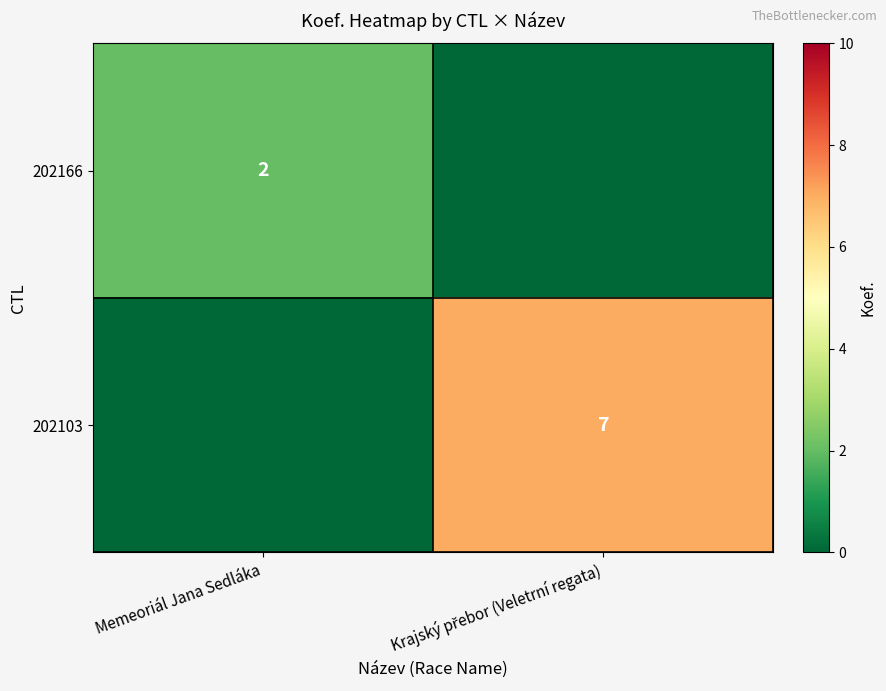

How many positive values does the 202103 series have?

1